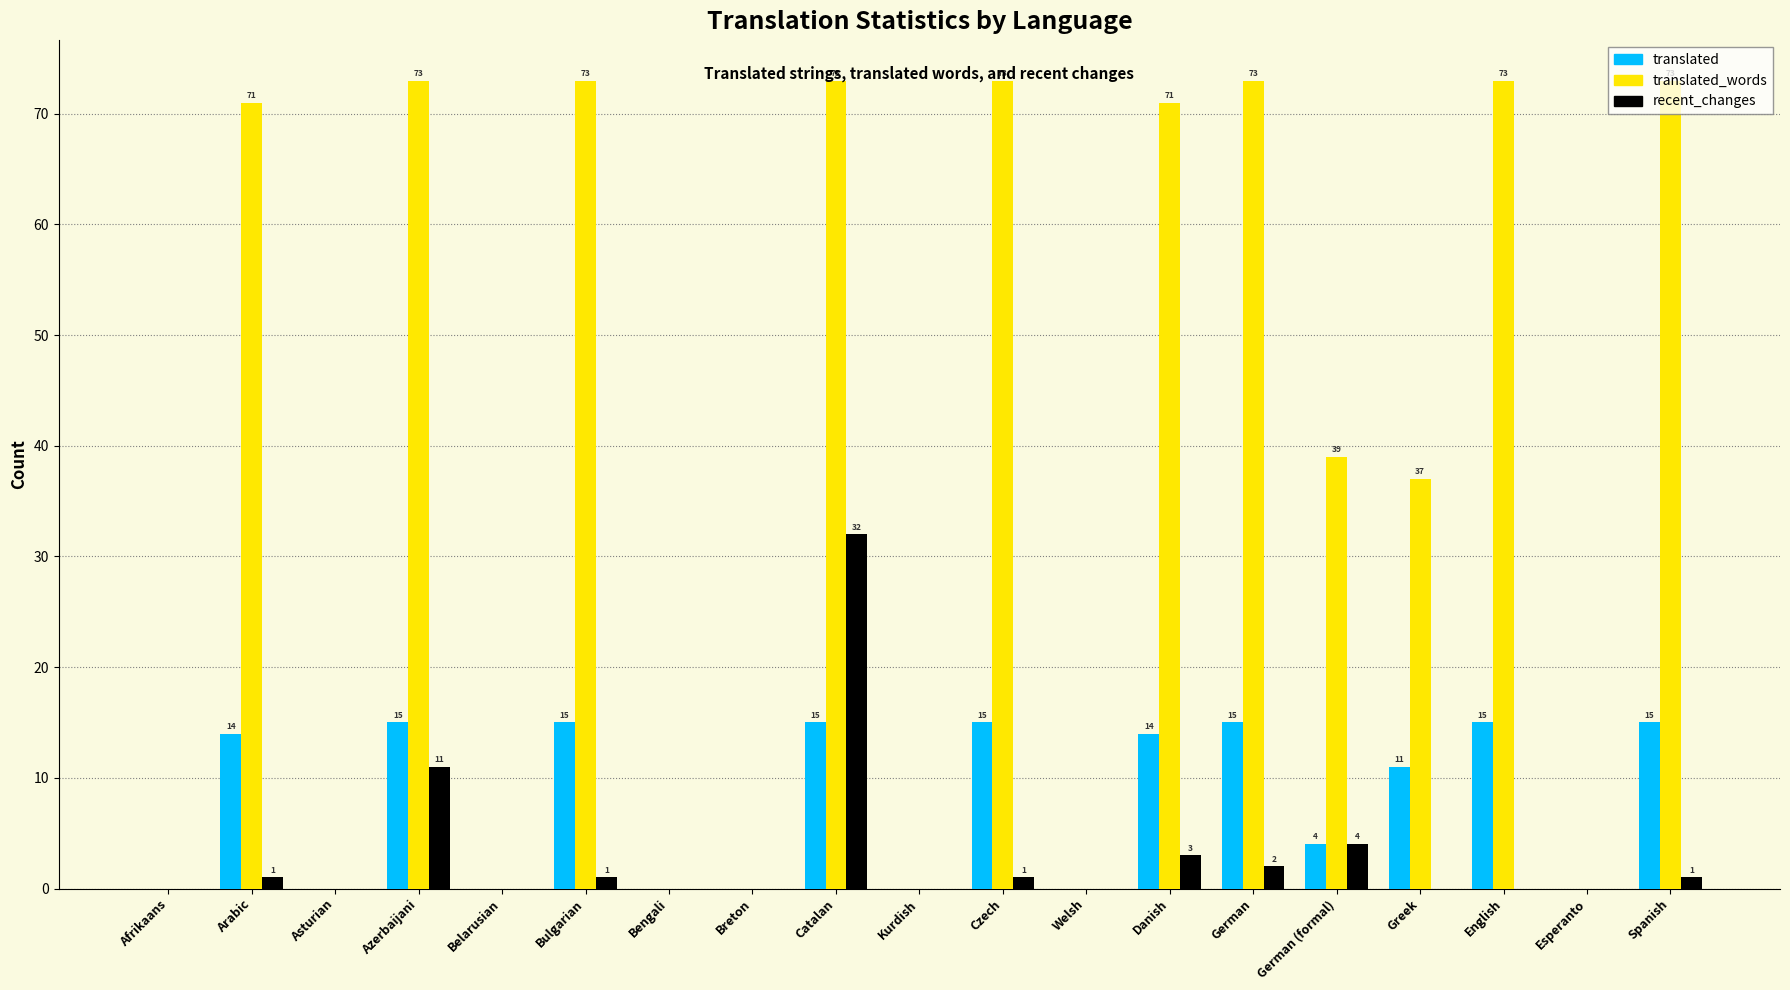

What is the total value across all series at Greek?

48